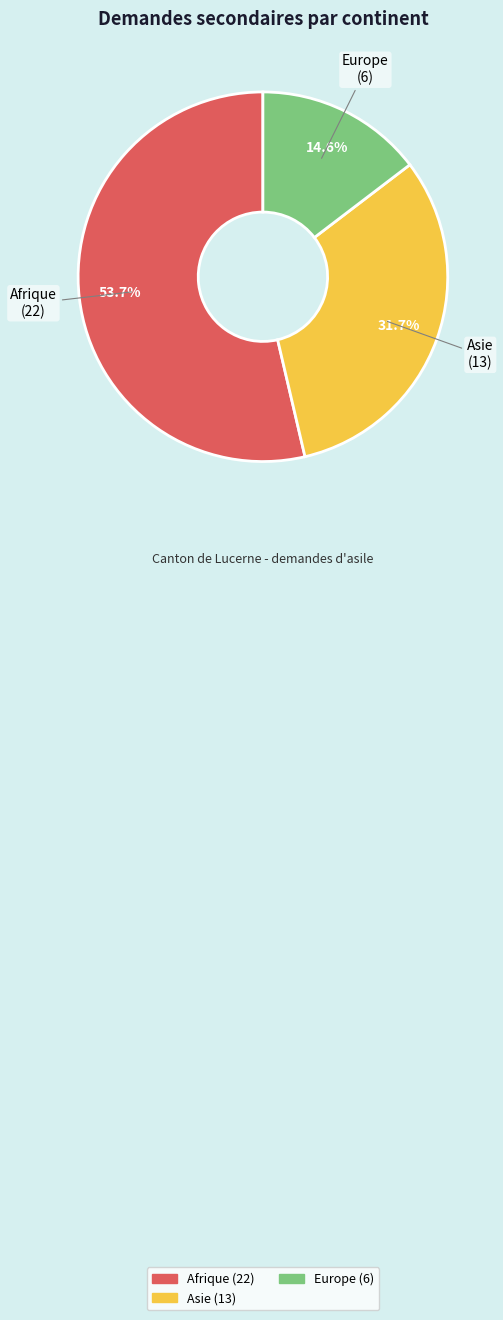

To the nearest percent, what is the average slice percentage?

33%